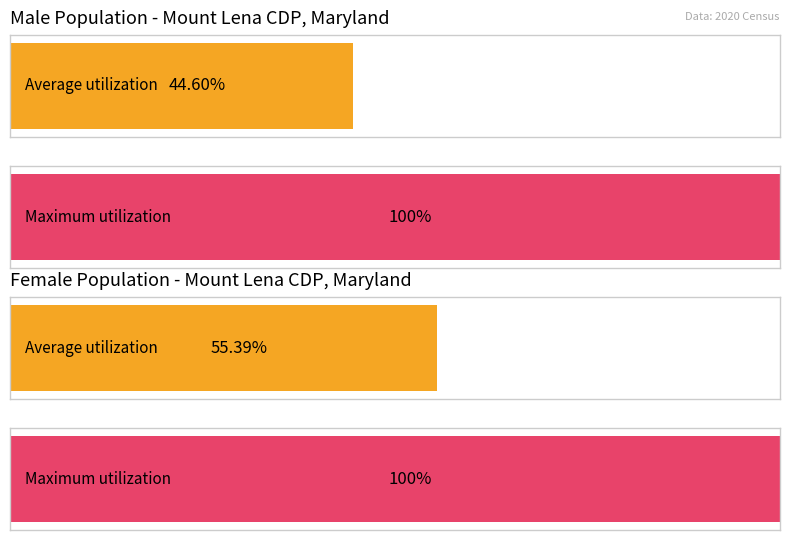

True or false: Female has a value of 4 at 10 years.

False